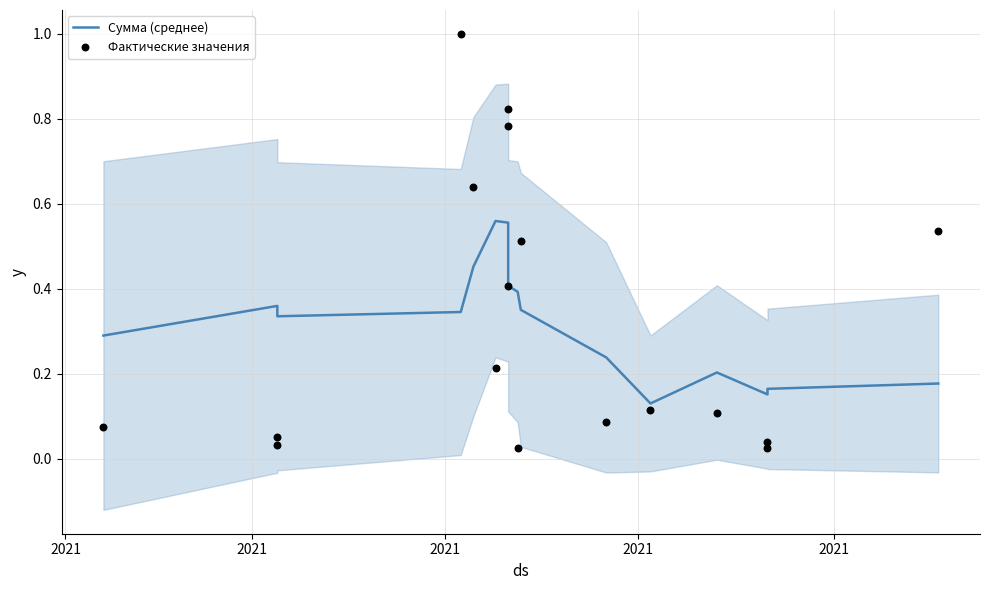

Which series contains the lowest Y value?

Фактические значения